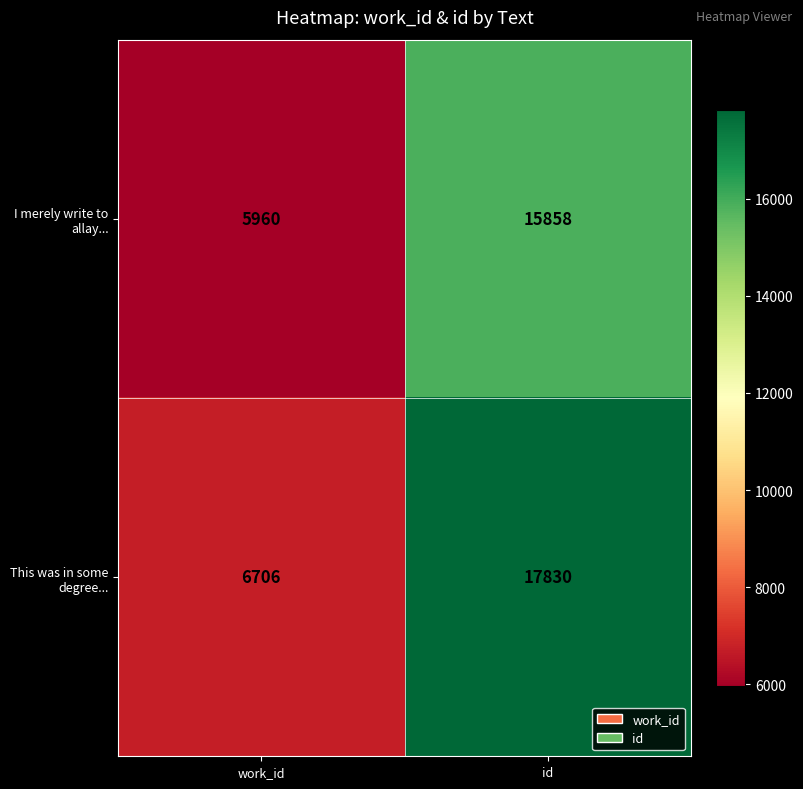

What is the difference between the I merely write to allay... values at id and work_id?

9898